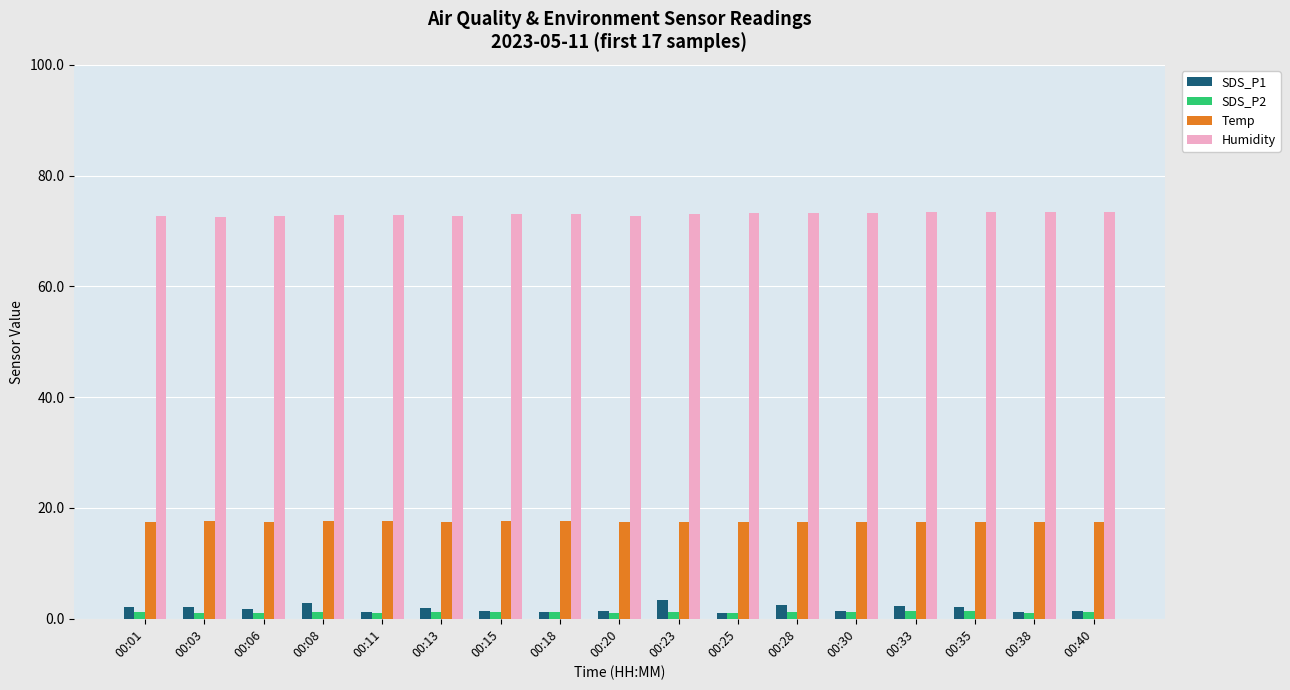

How many categories are shown in the chart?

17